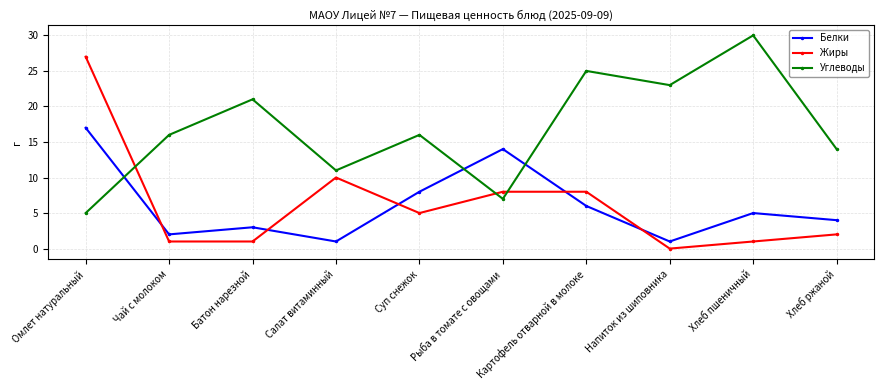

The value of Белки at Омлет натуральный is 10. True or false?

False